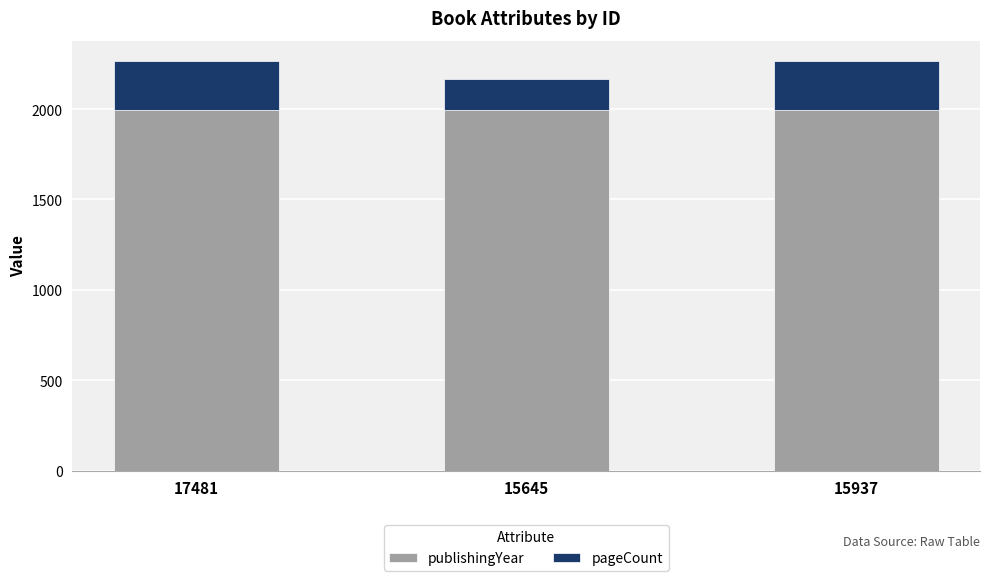

What is the highest value of the publishingYear series?

1993